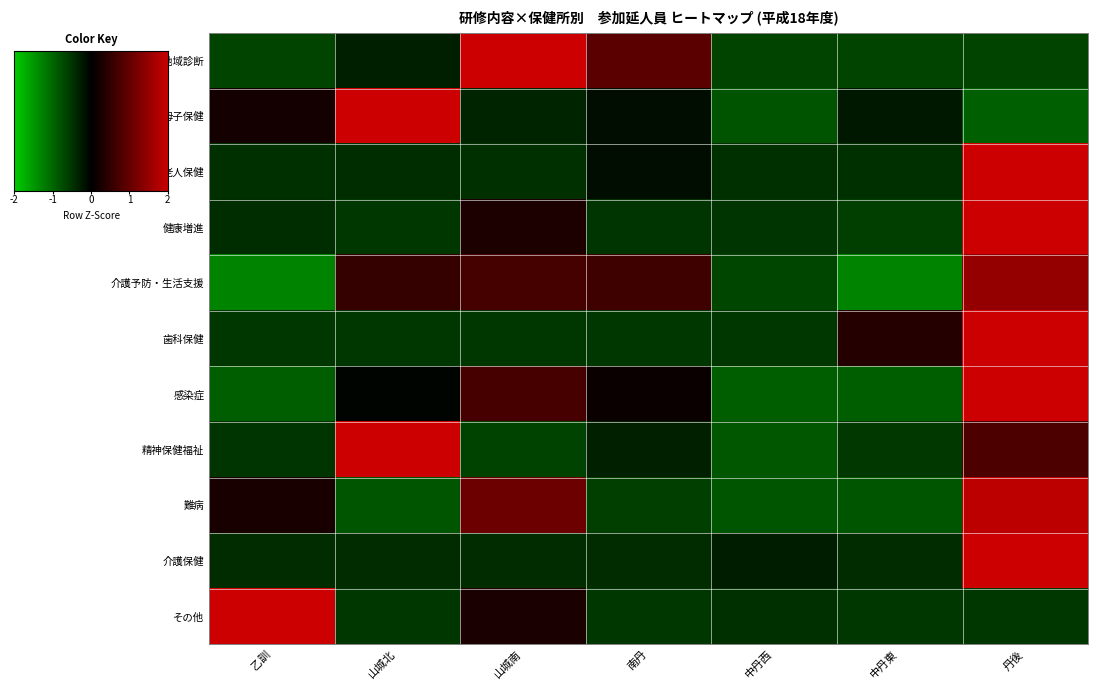

Which category has the lowest value in the 介護保健 series?

乙訓